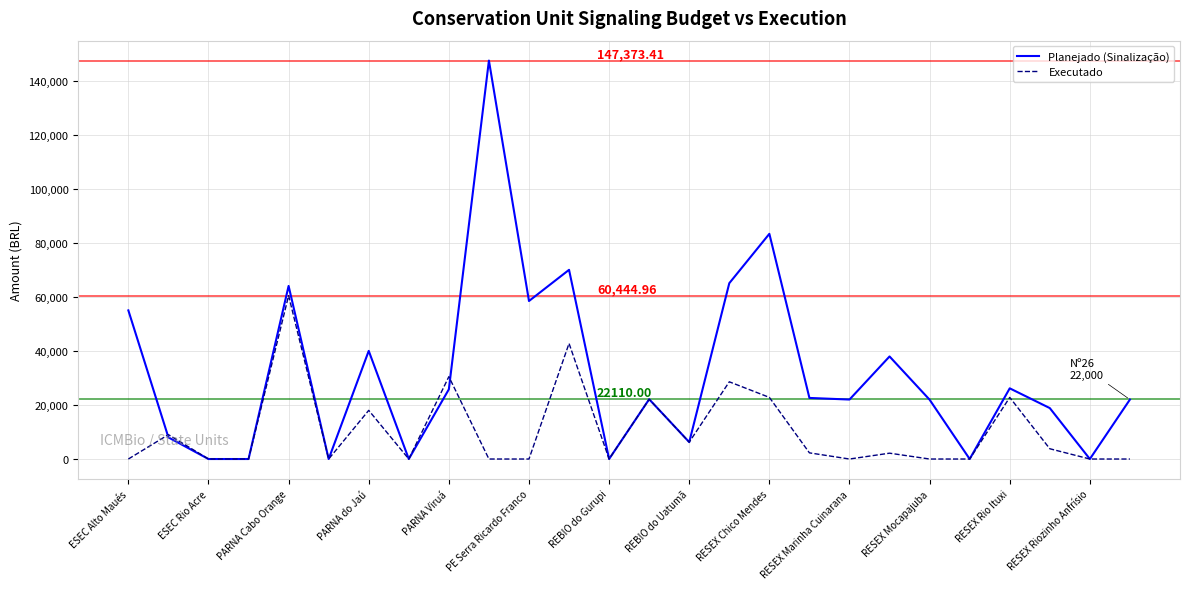

Rank the series by their average value, from lowest to highest.

Executado, Planejado (Sinalização)